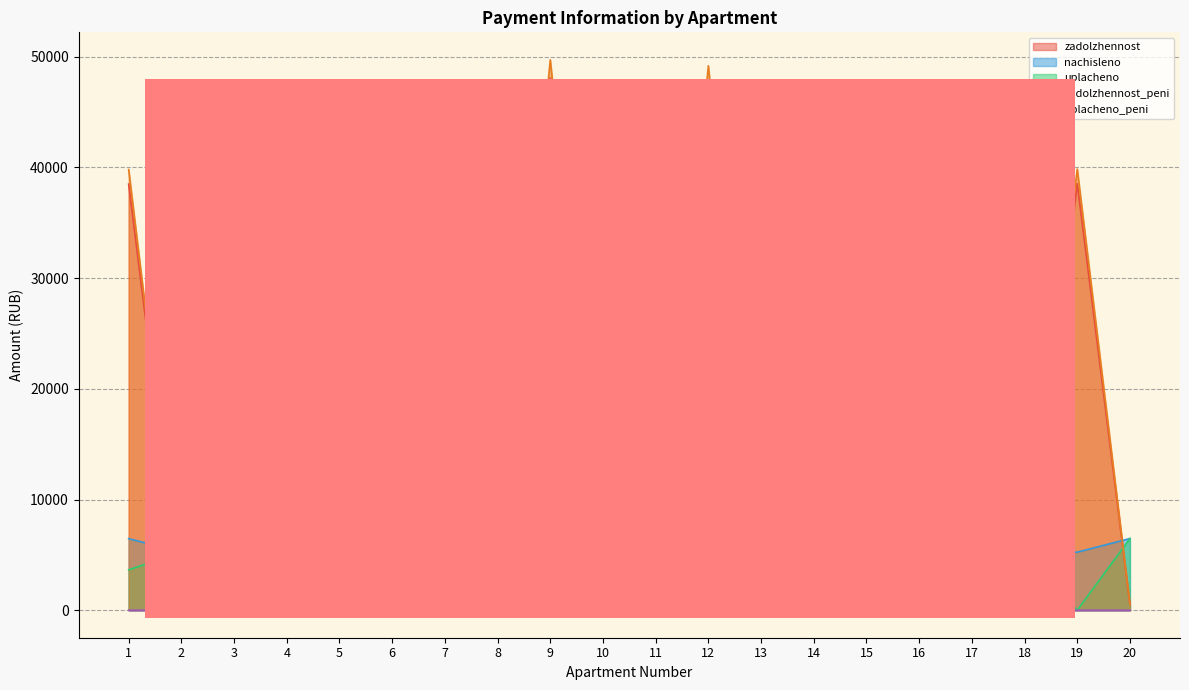

What is the total value across all series at 7?

83631.4